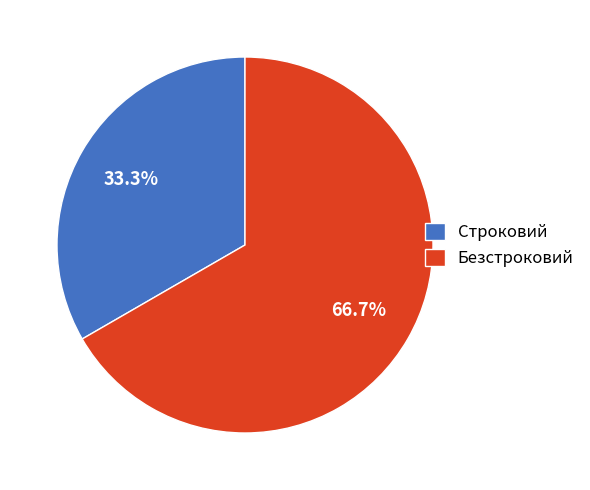

What is the total percentage of Строковий and Безстроковий?

100.0%